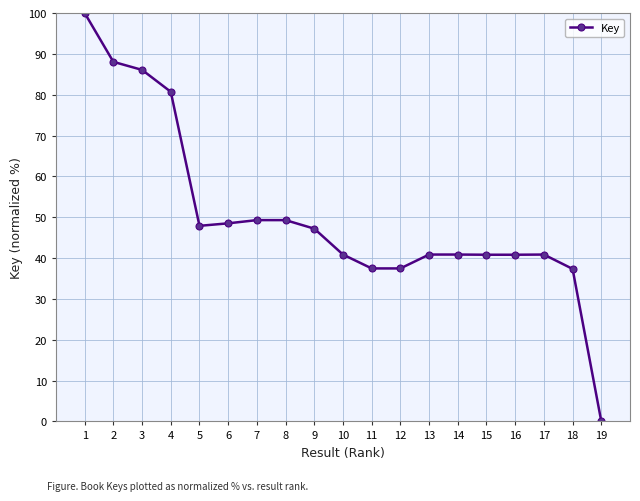

The value at 16 is 22.4. True or false?

False